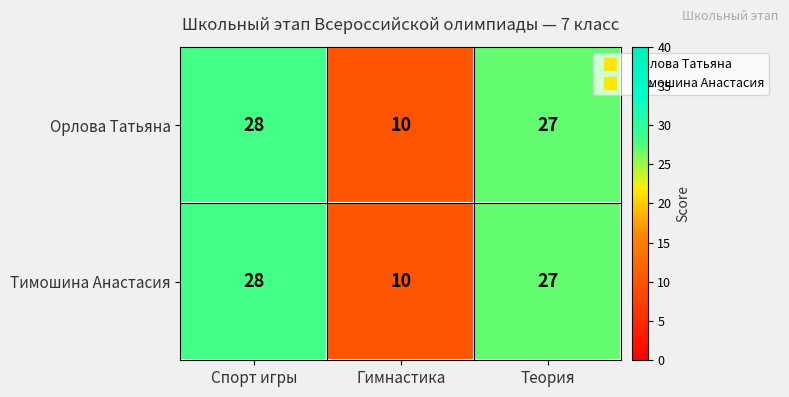

The Тимошина Анастасия series shows 42 at Теория. True or false?

False